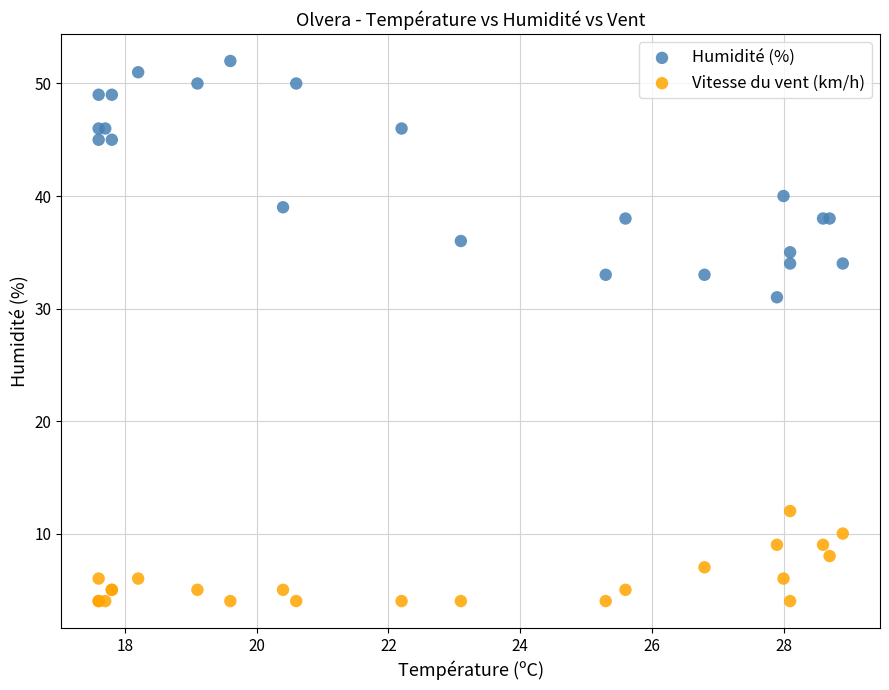

Across all series, what Y value is closest to 28?

31